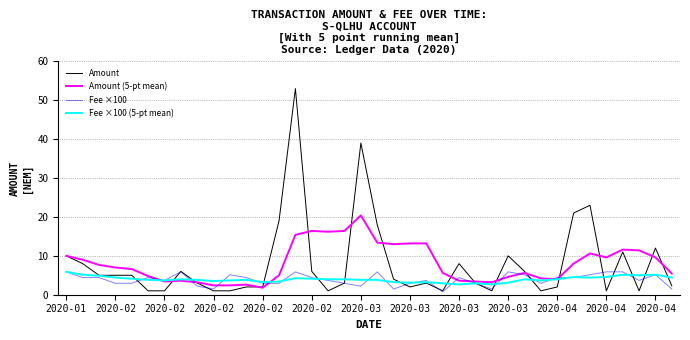

How many values in the Fee ×100 series exceed 4?

19